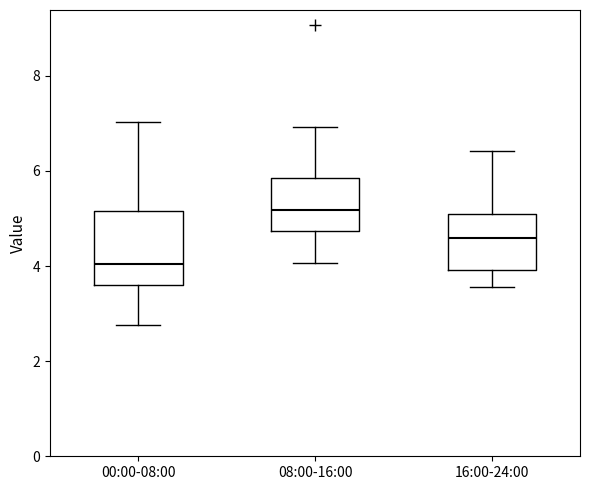

Which box's median line is the highest?

08:00-16:00